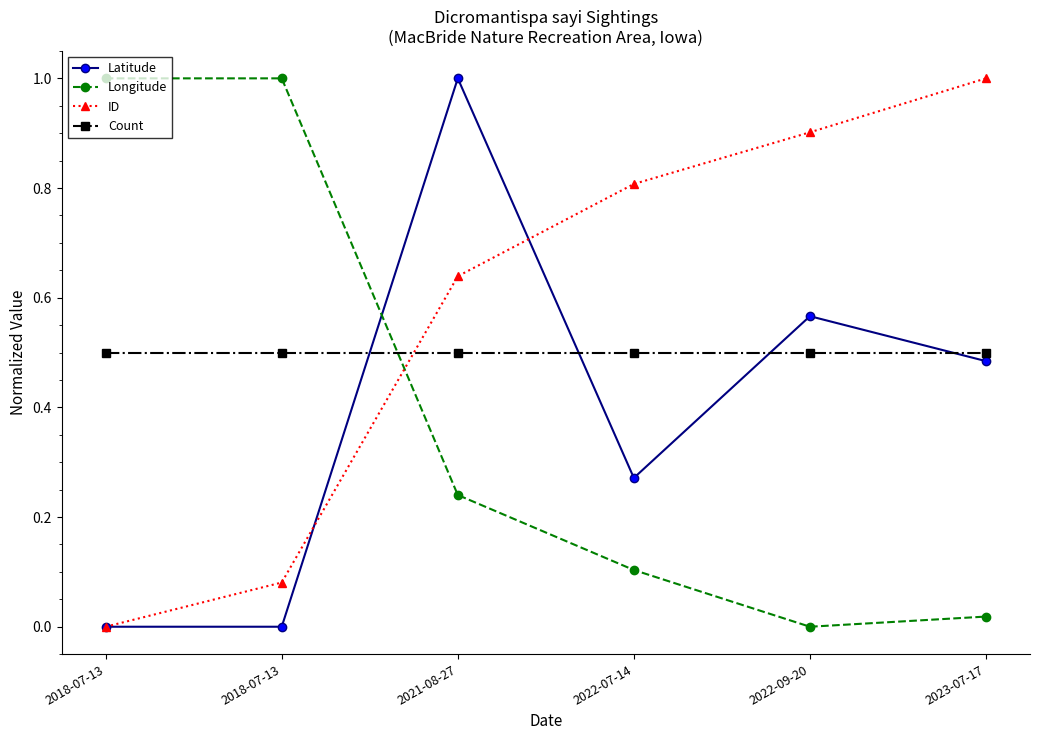

How many values in the ID series exceed 0?

5